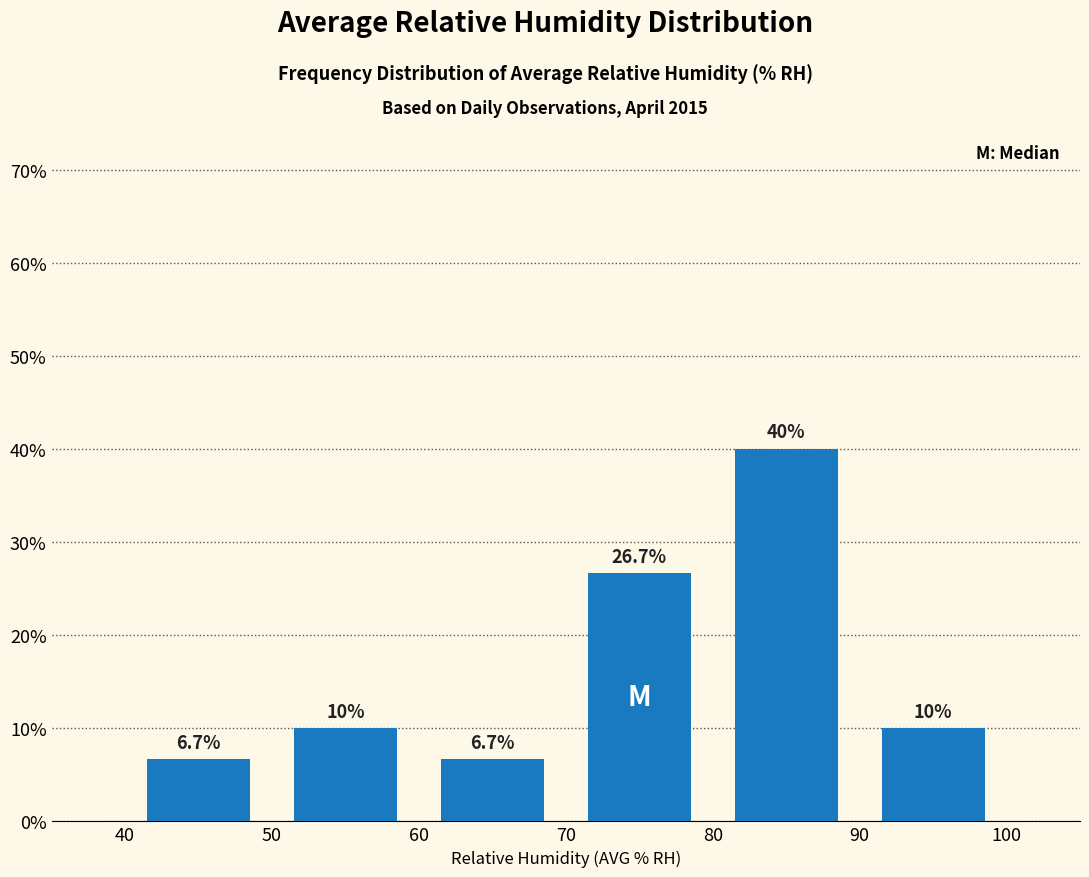

Over which range of the x-axis is the bar tallest?

80 to 90